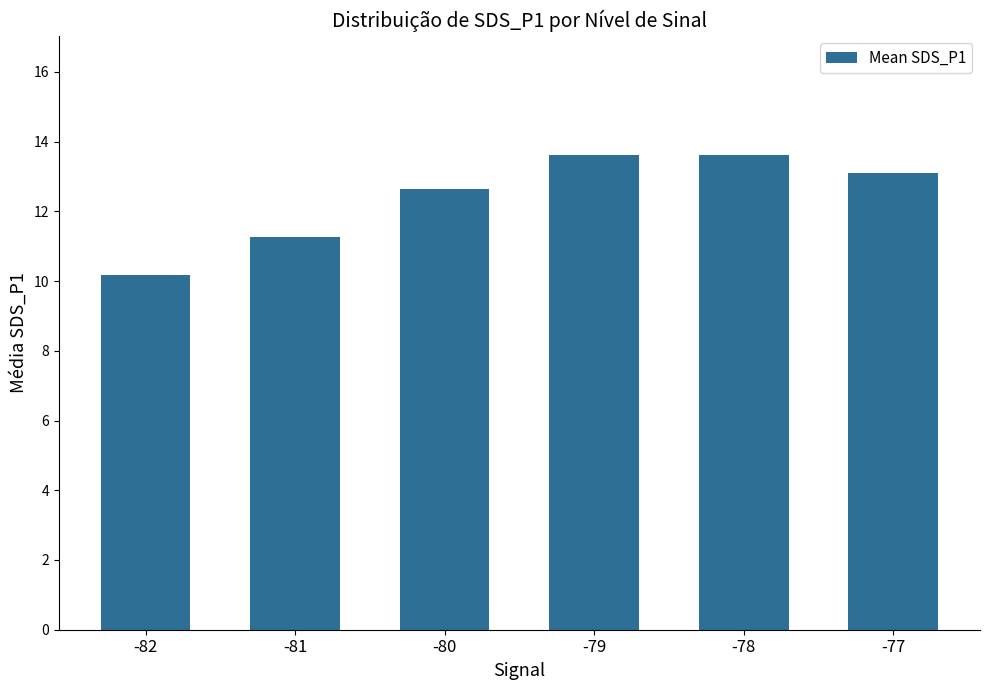

Between -78 and -82, which is larger?

-78